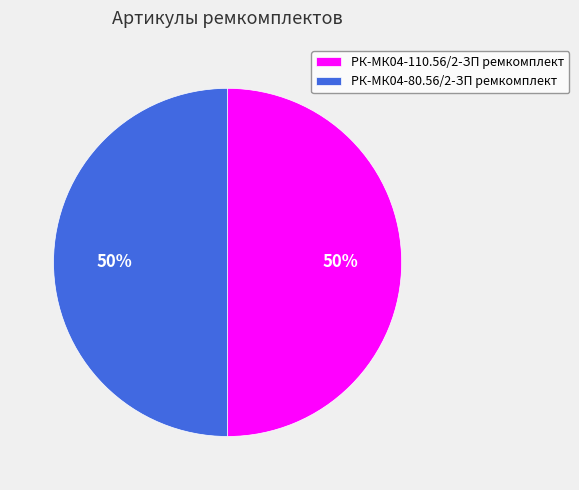

Is the sum of РК-МК04-80.56/2-ЗП ремкомплект and РК-МК04-110.56/2-ЗП ремкомплект greater than half?

Yes